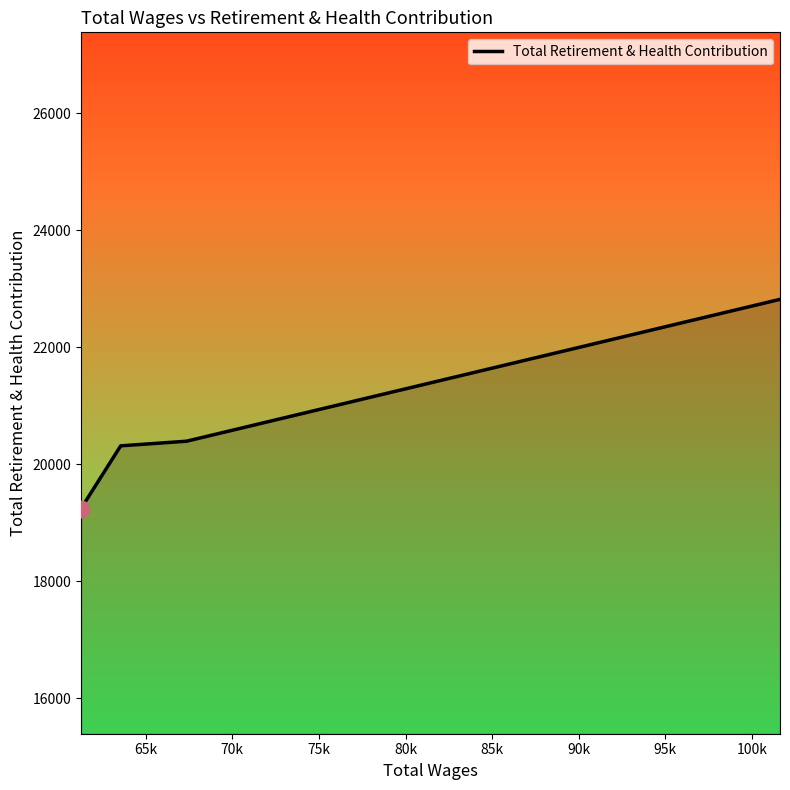

What is the maximum value shown in the chart?

22819